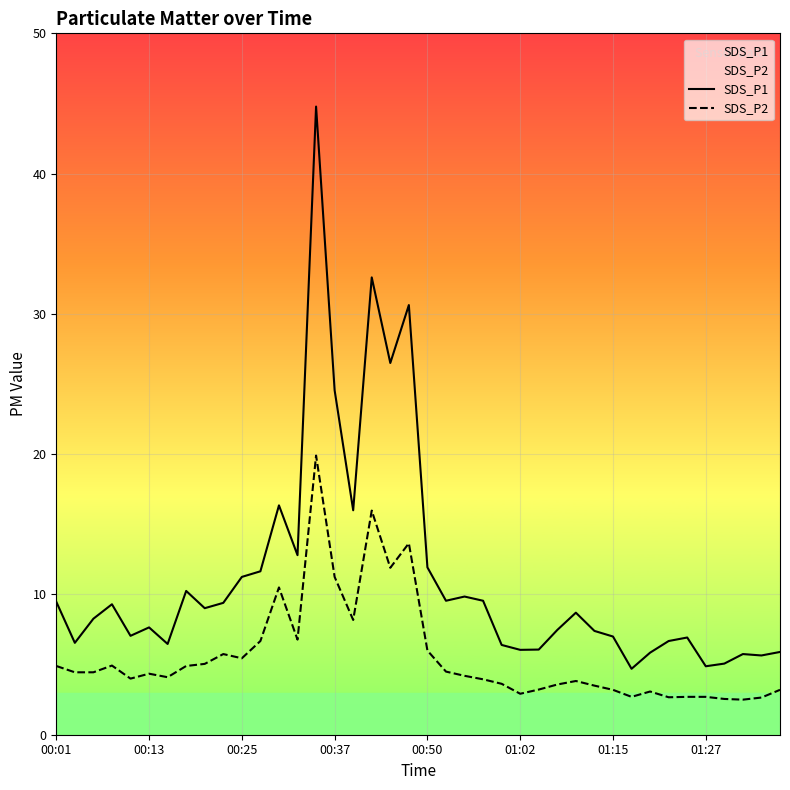

Reading left to right, extract all data points from this chart.

SDS_P1: 9.5	6.5	8.3	9.3	7.0	7.7	6.5	10.2	9.0	9.4	11.2	11.7	16.4	12.8	44.8	24.6	16.0	32.6	26.5	30.6	11.9	9.6	9.8	9.6	6.4	6.0	6.1	7.5	8.7	7.4	7.0	4.7	5.8	6.7	6.9	4.9	5.1	5.8	5.7	5.9
SDS_P2: 4.9	4.5	4.5	4.9	4.0	4.3	4.1	4.9	5.0	5.8	5.5	6.7	10.5	6.8	19.9	11.2	8.2	16.0	11.9	13.7	6.0	4.5	4.2	4.0	3.6	2.9	3.2	3.6	3.8	3.5	3.2	2.7	3.1	2.7	2.7	2.7	2.5	2.5	2.6	3.2